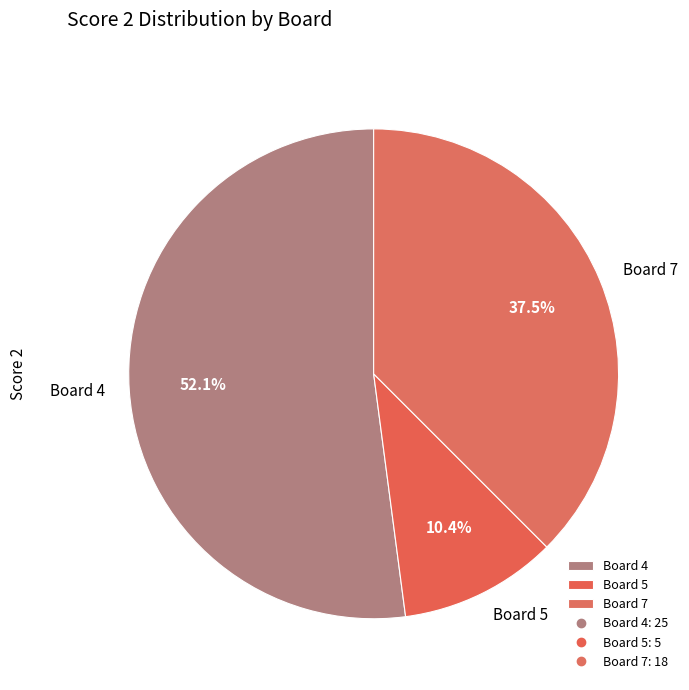

Is it true that Board 5 is 1% of the pie?

False